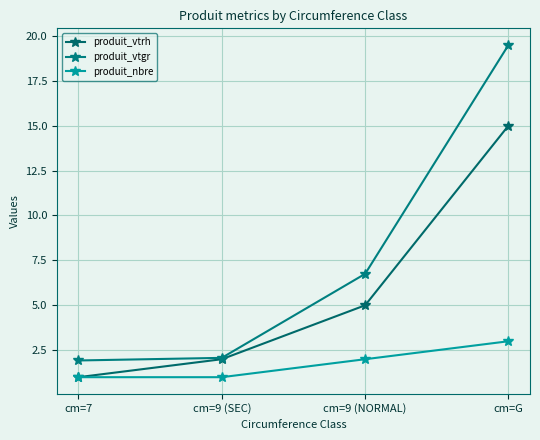

What are all the series names shown in the legend?

produit_vtrh, produit_vtgr, produit_nbre